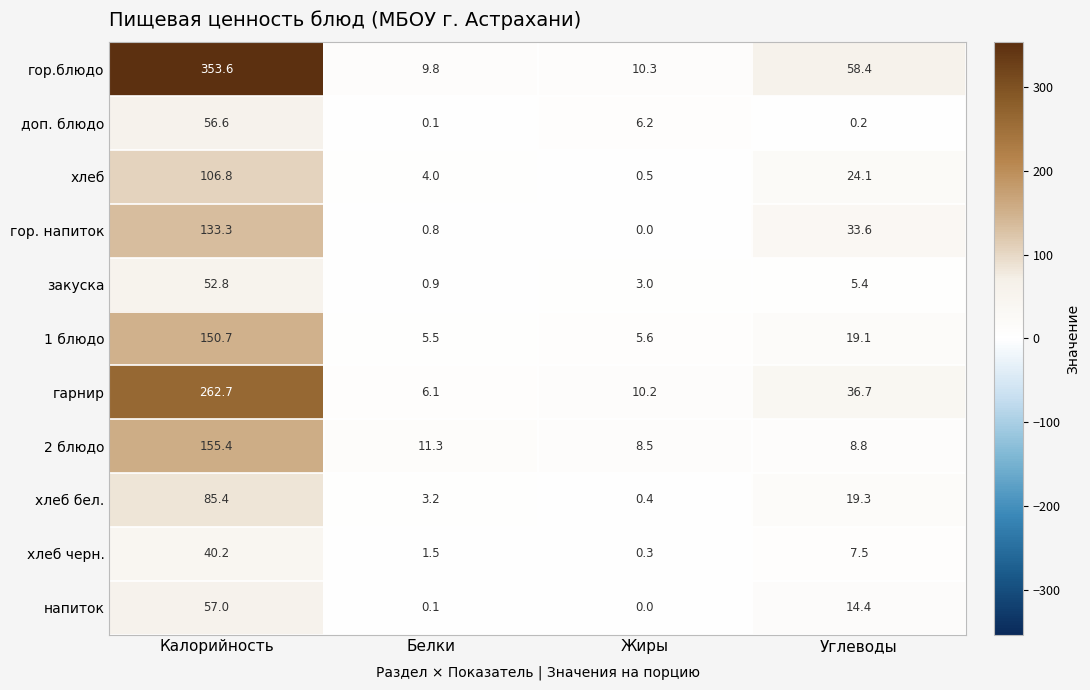

Count the number of data series in this chart.

11